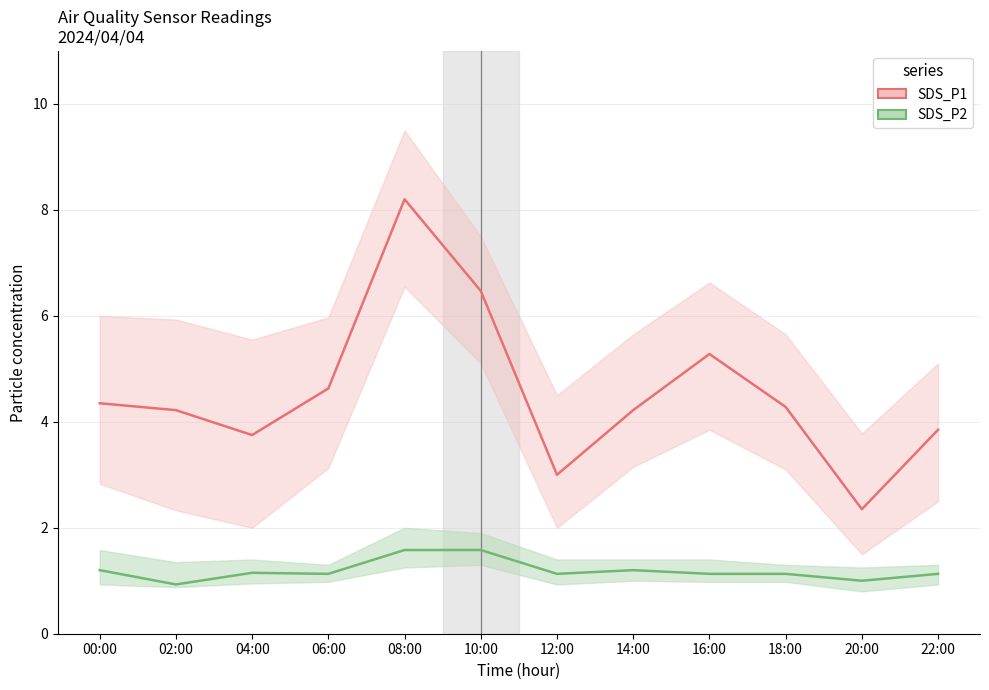

What is the difference between the maximum and minimum values in the SDS_P1 series?

5.8